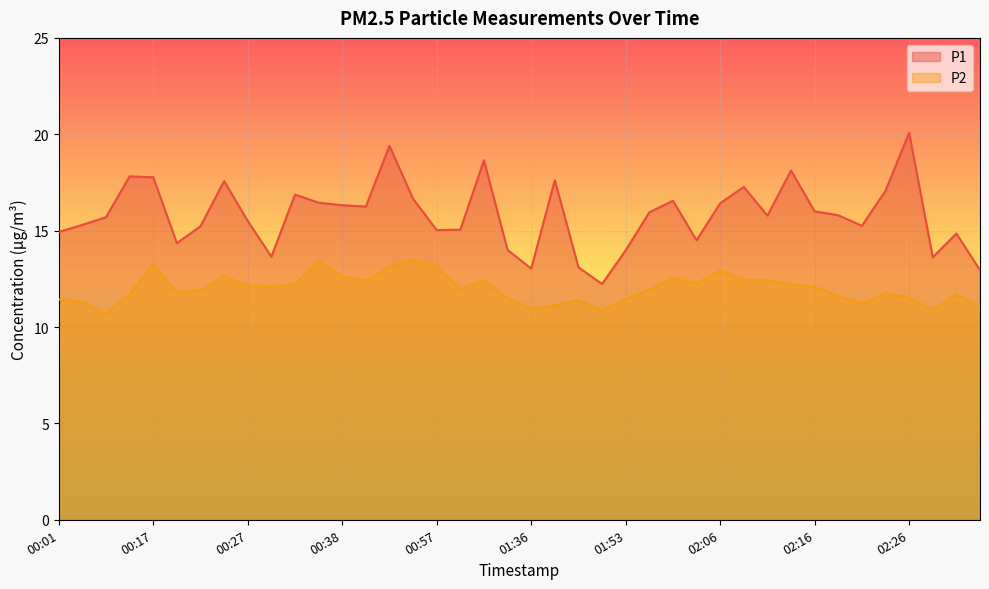

Reading left to right, transcribe all the data shown in this chart.

P1: 00:01=14.9	00:07=15.3	00:09=15.7	00:12=17.8	00:17=17.8	00:20=14.3	00:22=15.2	00:25=17.6	00:27=15.5	00:30=13.7	00:32=16.9	00:35=16.4	00:38=16.3	00:43=16.2	00:51=19.4	00:54=16.6	00:57=15.0	01:08=15.1	01:16=18.6	01:33=14.0	01:36=13.0	01:39=17.6	01:42=13.1	01:50=12.2	01:53=14.0	01:58=15.9	02:01=16.6	02:03=14.5	02:06=16.4	02:08=17.3	02:11=15.8	02:13=18.1	02:16=16.0	02:18=15.8	02:21=15.2	02:23=17.1	02:26=20.1	02:28=13.6	02:31=14.8	02:33=12.9
P2: 00:01=11.4	00:07=11.3	00:09=10.7	00:12=11.7	00:17=13.2	00:20=11.8	00:22=11.9	00:25=12.7	00:27=12.1	00:30=12.1	00:32=12.2	00:35=13.4	00:38=12.6	00:43=12.4	00:51=13.1	00:54=13.5	00:57=13.1	01:08=12.0	01:16=12.4	01:33=11.5	01:36=10.9	01:39=11.1	01:42=11.4	01:50=10.8	01:53=11.4	01:58=11.9	02:01=12.6	02:03=12.3	02:06=12.9	02:08=12.4	02:11=12.4	02:13=12.2	02:16=12.1	02:18=11.6	02:21=11.2	02:23=11.8	02:26=11.5	02:28=10.9	02:31=11.7	02:33=11.0